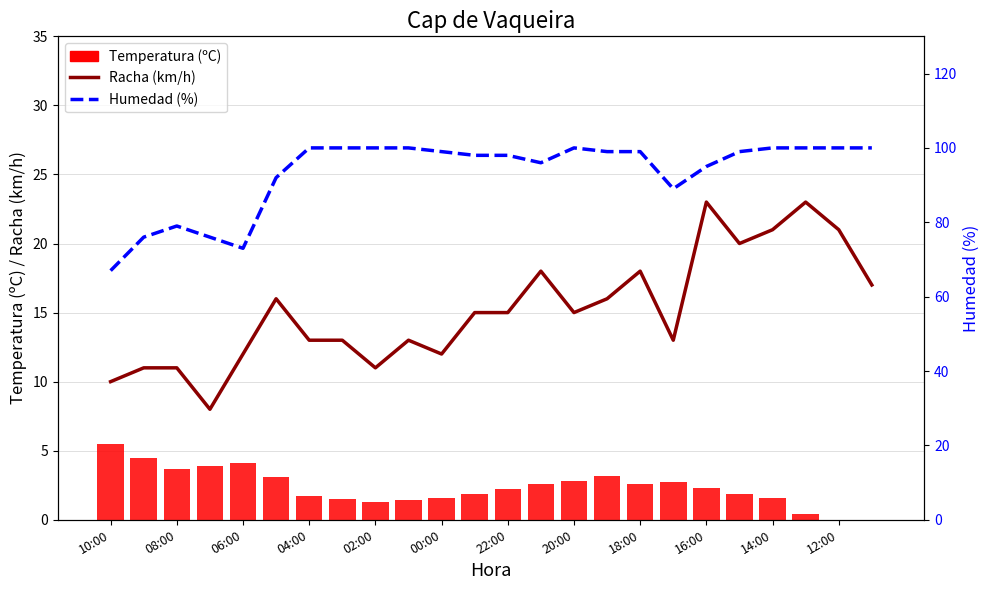

What position from the left is 02:00?

9